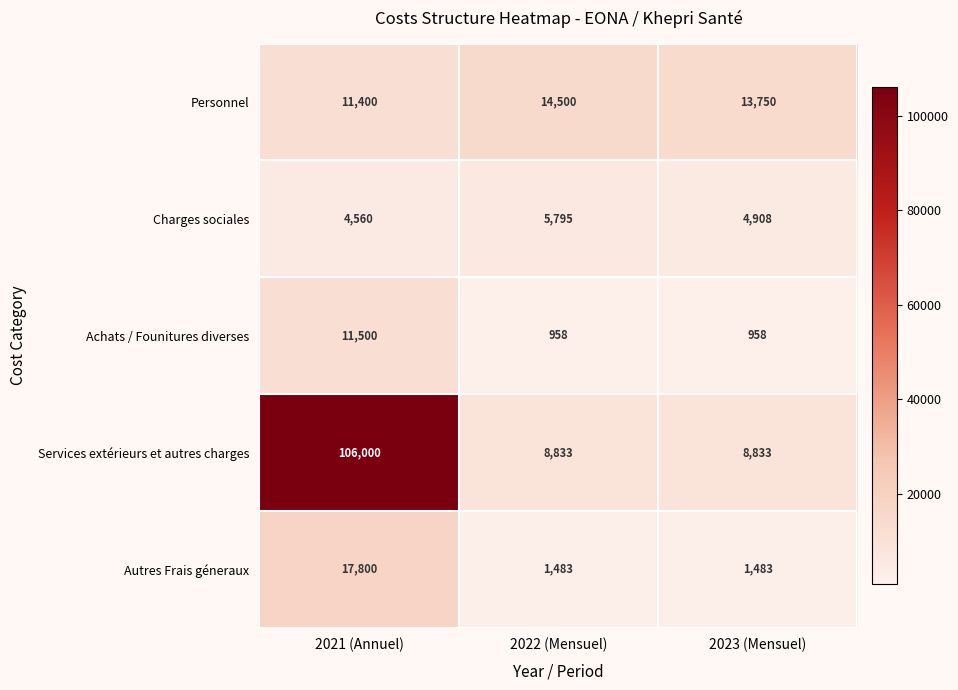

At how many categories does at least one series exceed 88341?

1